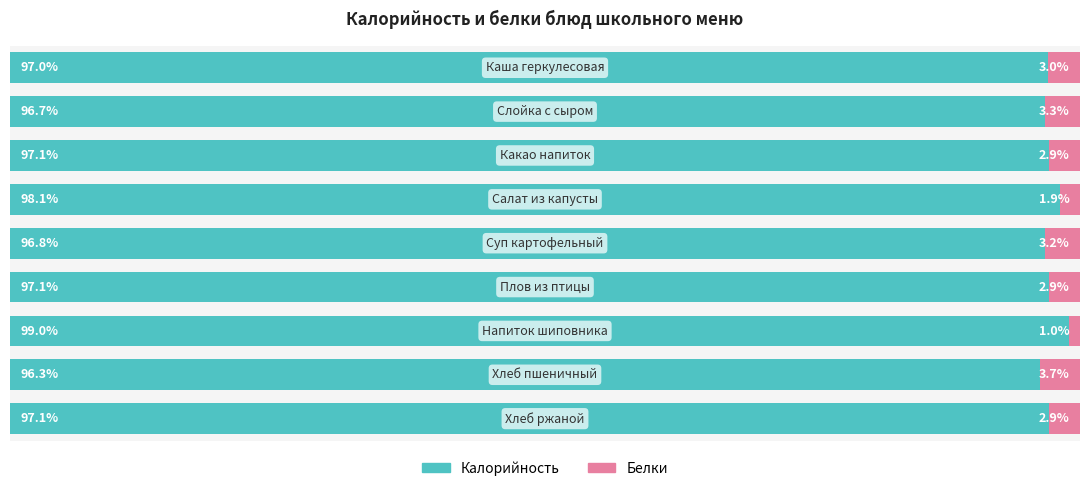

What are all the series names shown in the legend?

Калорийность, Белки